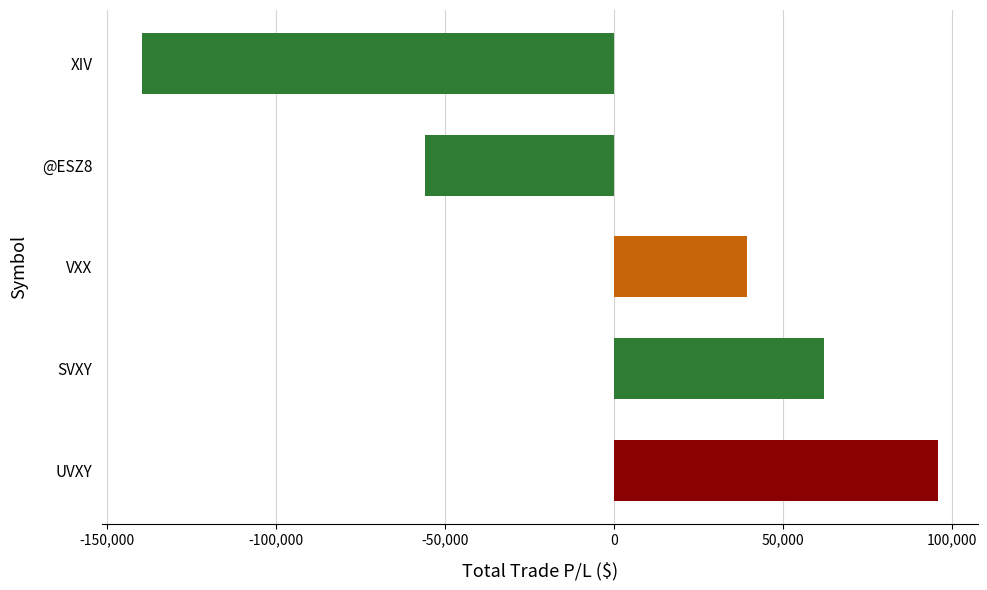

How many values are below 39479?

2